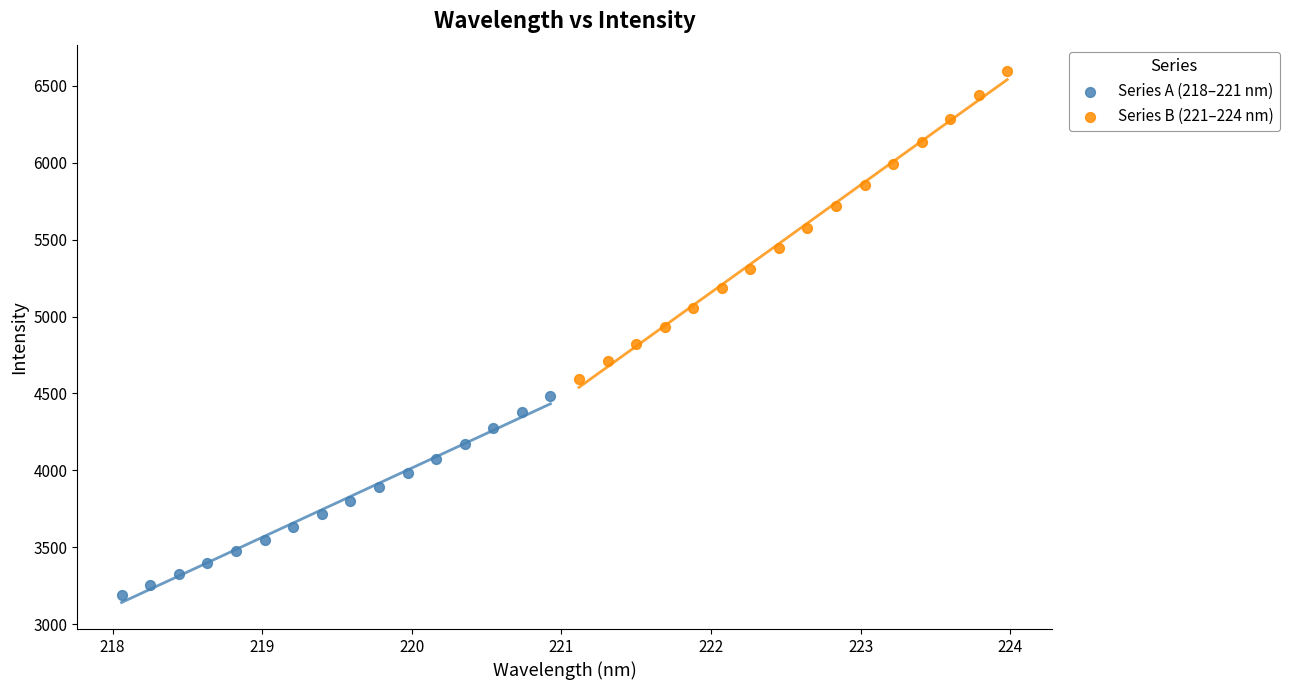

Which series reaches the minimum Y coordinate?

Series A (218–221 nm)